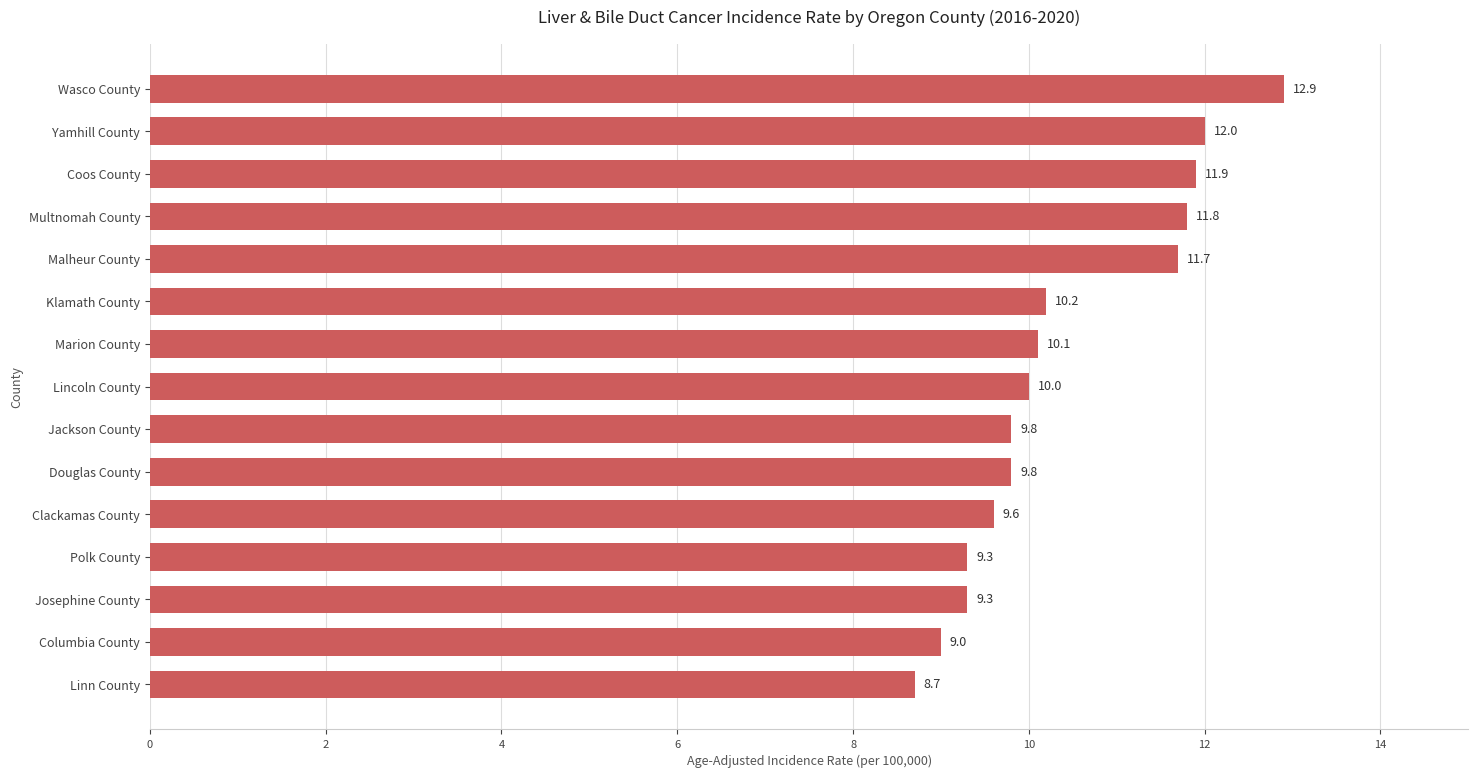

What is the difference between the values at Malheur County and Douglas County?

1.9